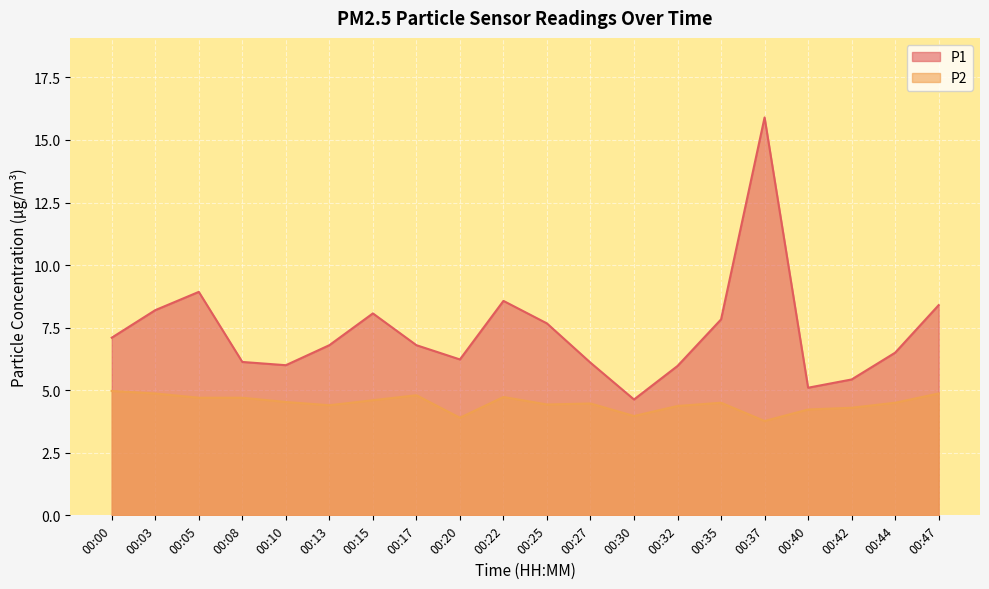

Which series has the widest spread of values?

P1